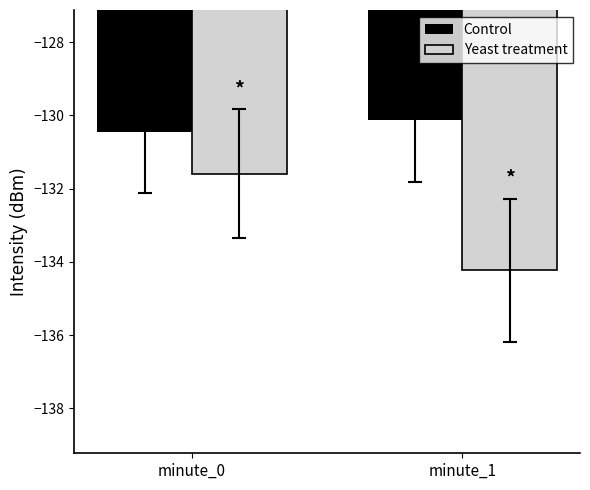

What is the approximate value of Yeast treatment at minute_0?

-131.6